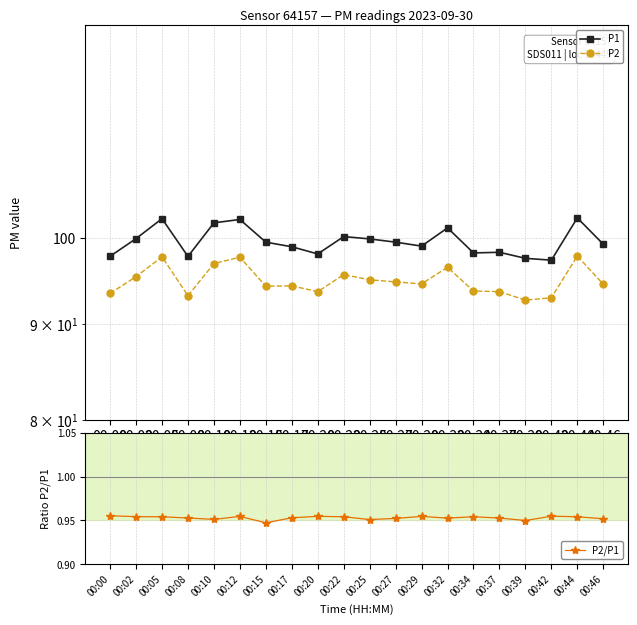

Which category has the lowest value across all series?

00:15